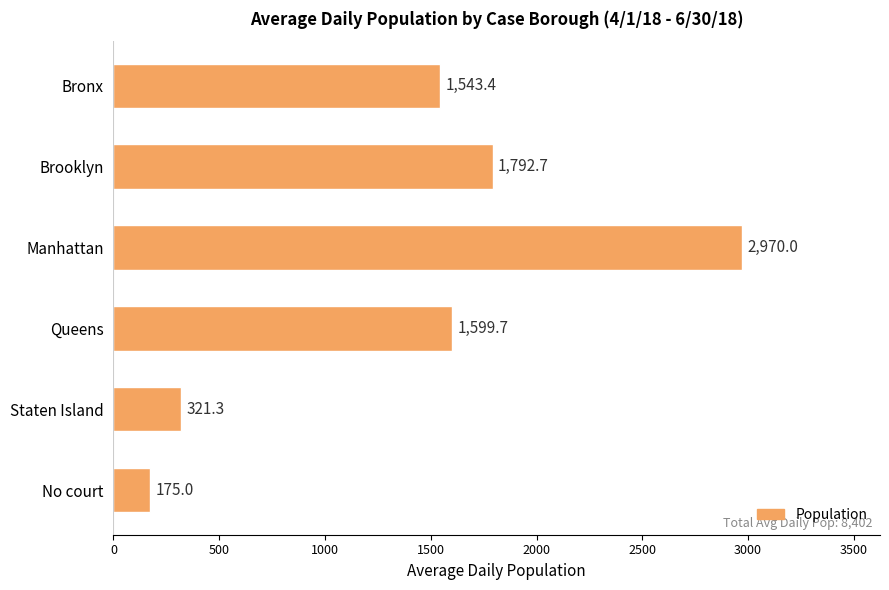

Is it true that the value at Bronx is 2140.3?

False